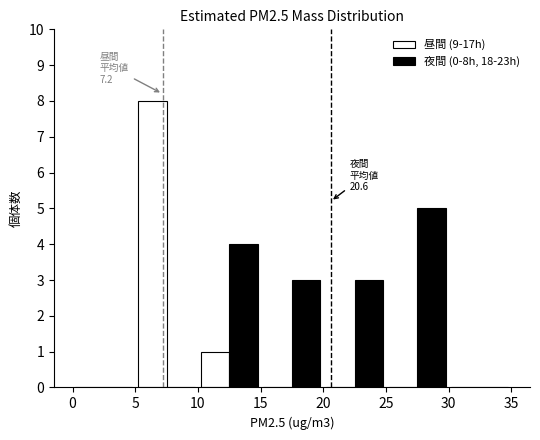

In the 夜間 (0-8h, 18-23h) series, which range on the x-axis has the tallest bar?

25 to 30